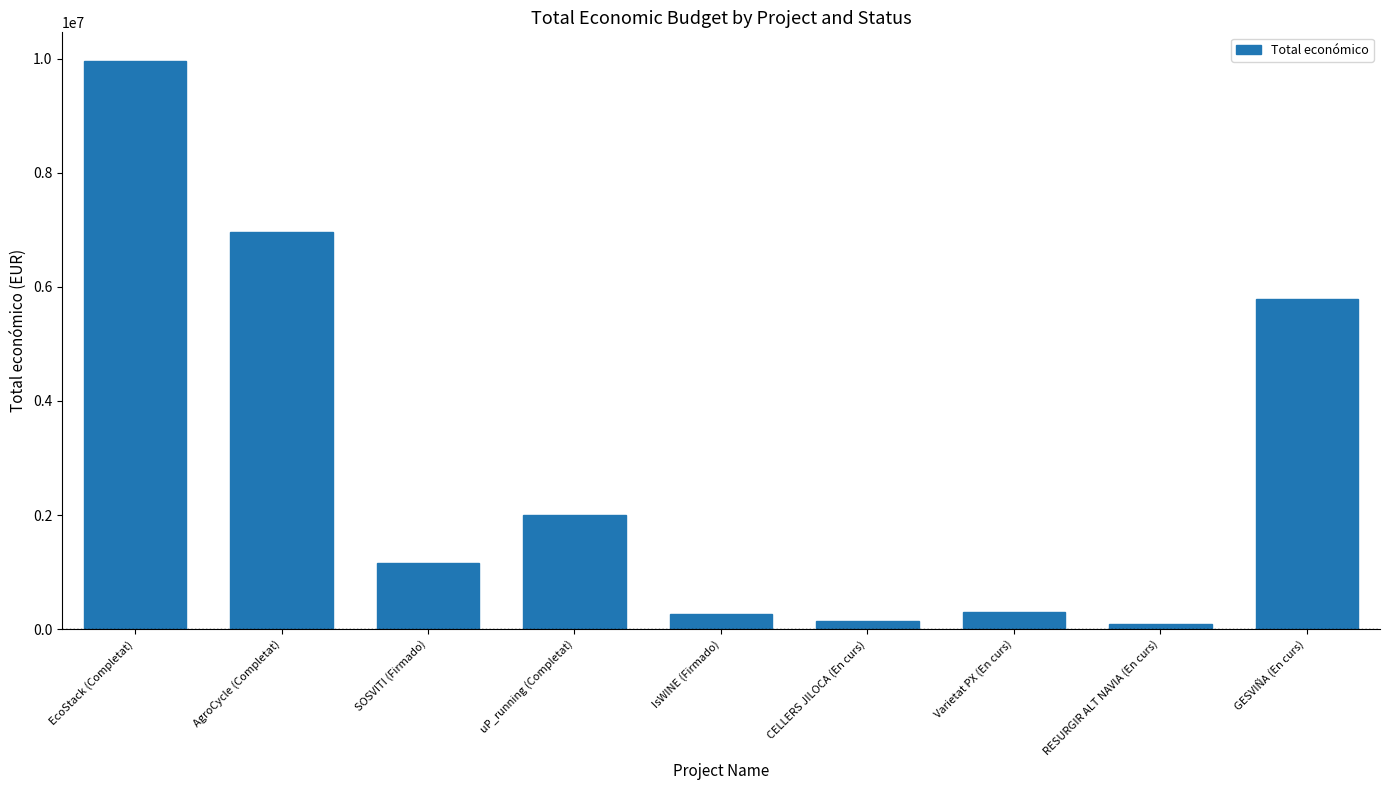

How many series are shown in this chart?

1